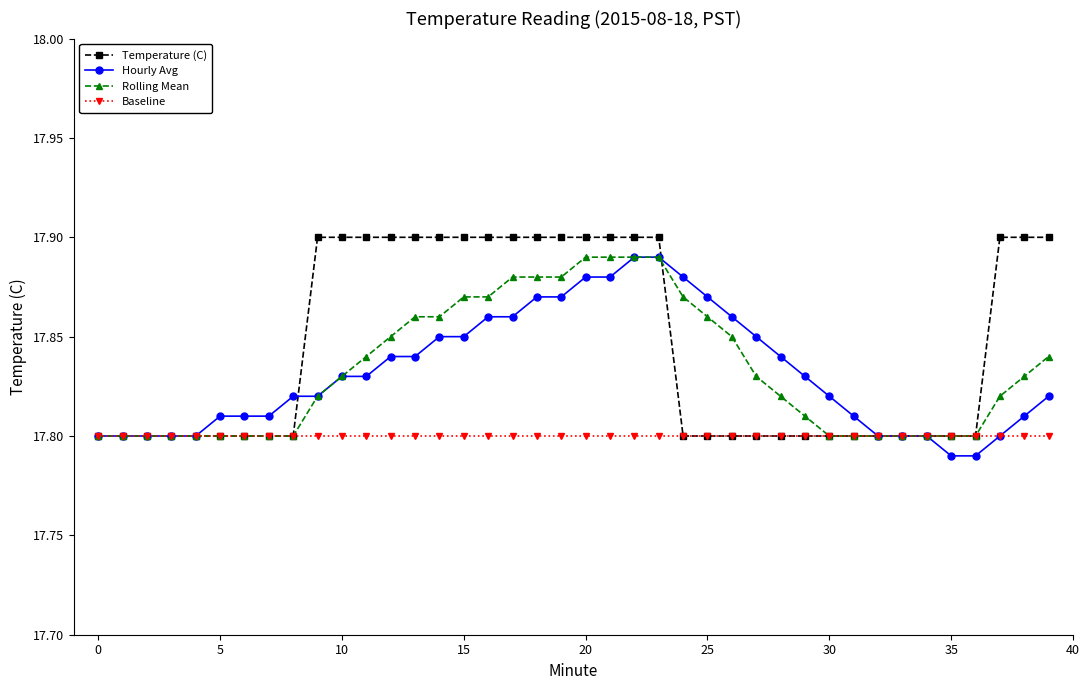

What are all the series names shown in the legend?

Temperature (C), Hourly Avg, Rolling Mean, Baseline